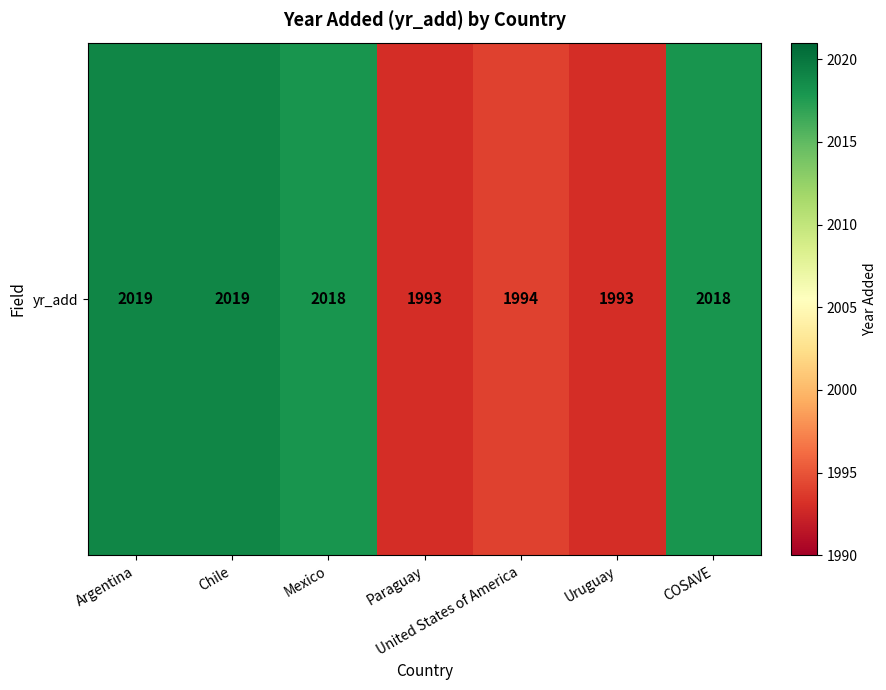

Reading left to right, extract all data points from this chart.

Argentina=2019	Chile=2019	Mexico=2018	Paraguay=1993	United States of America=1994	Uruguay=1993	COSAVE=2018